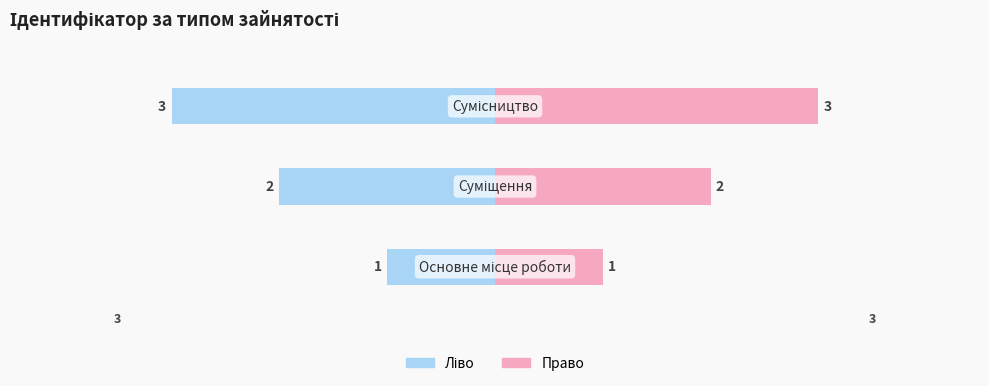

What is the value of the Ідентифікатор (право) bar at the 1st from the left?

1